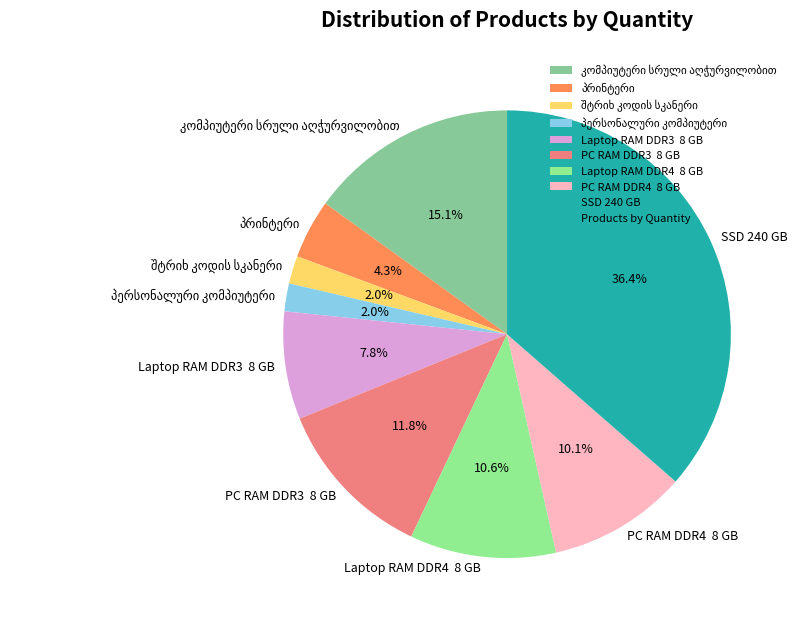

Which has a higher value, PC RAM DDR3 8 GB or Laptop RAM DDR4 8 GB?

PC RAM DDR3 8 GB